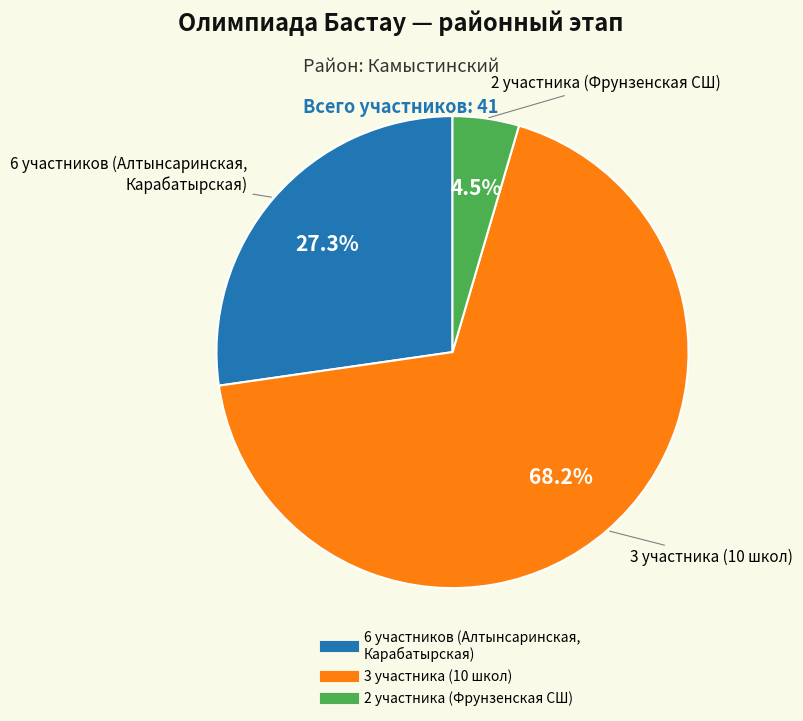

Is there any slice that represents more than half of the pie?

Yes